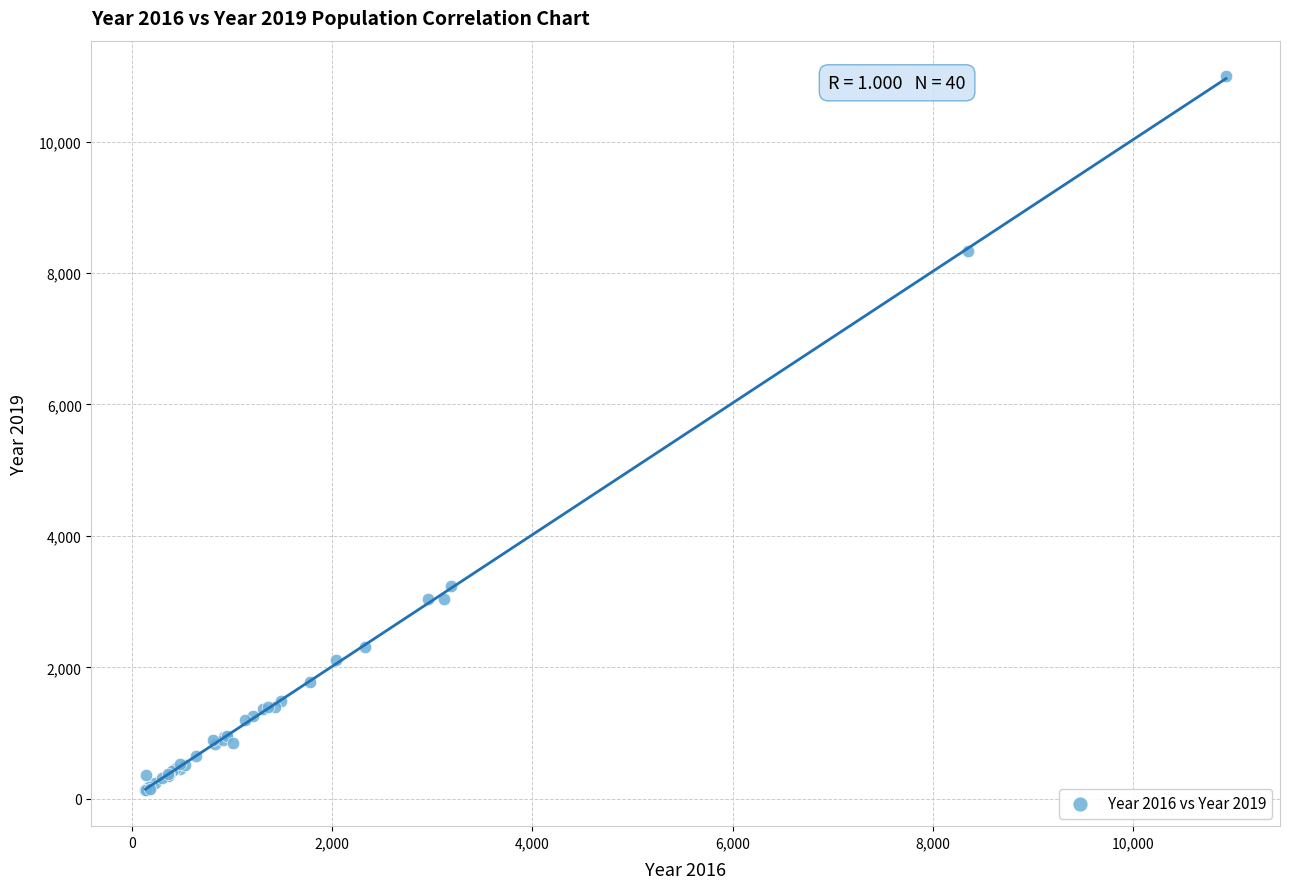

What Y value in the scatter plot is closest to 5559?

3233